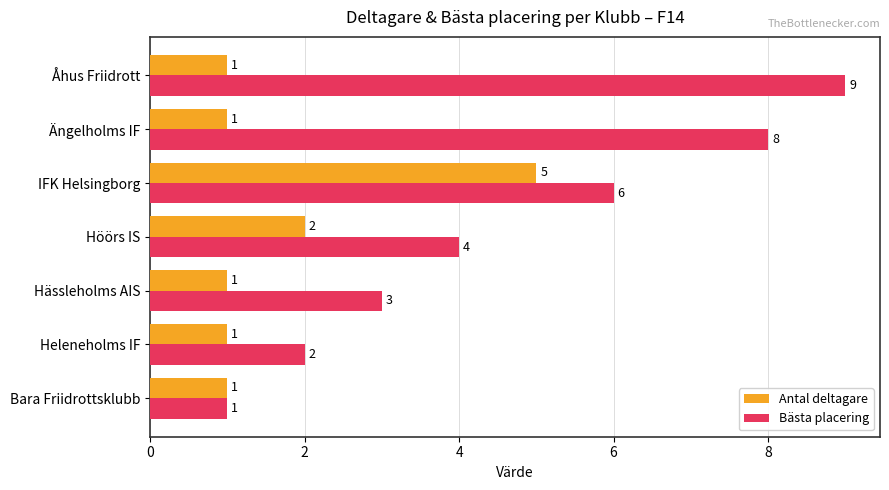

What is the average value of the Antal deltagare series?

2